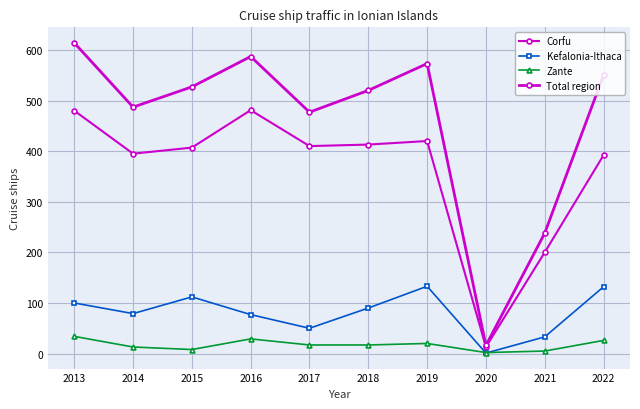

At which category does the chart reach its peak across all series?

2013